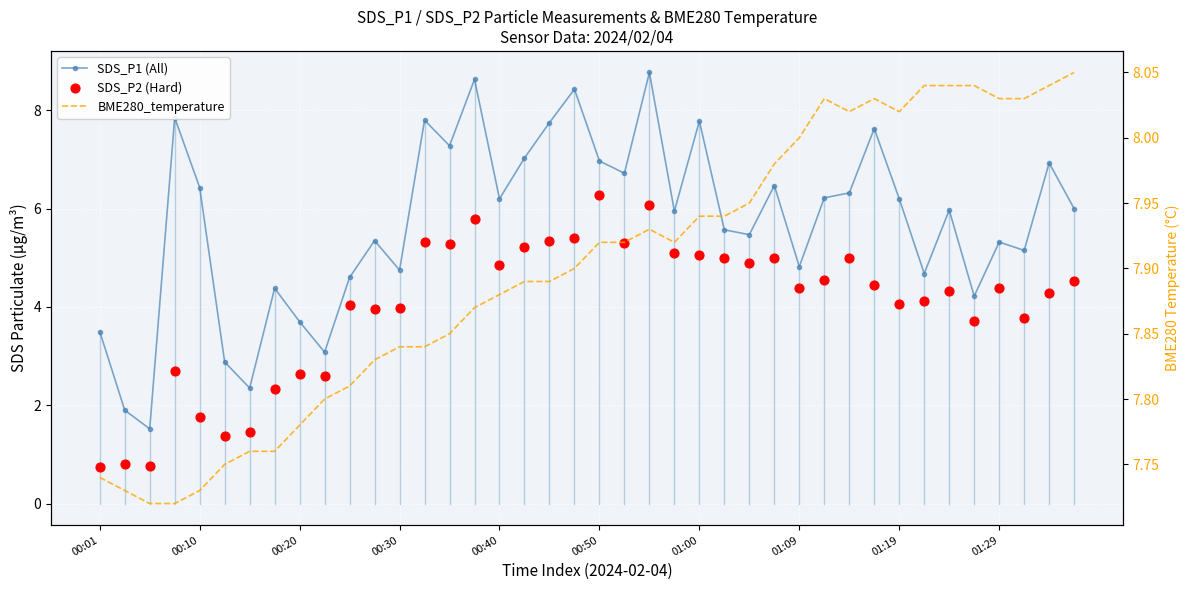

What is the total value across all series at 10?

16.4